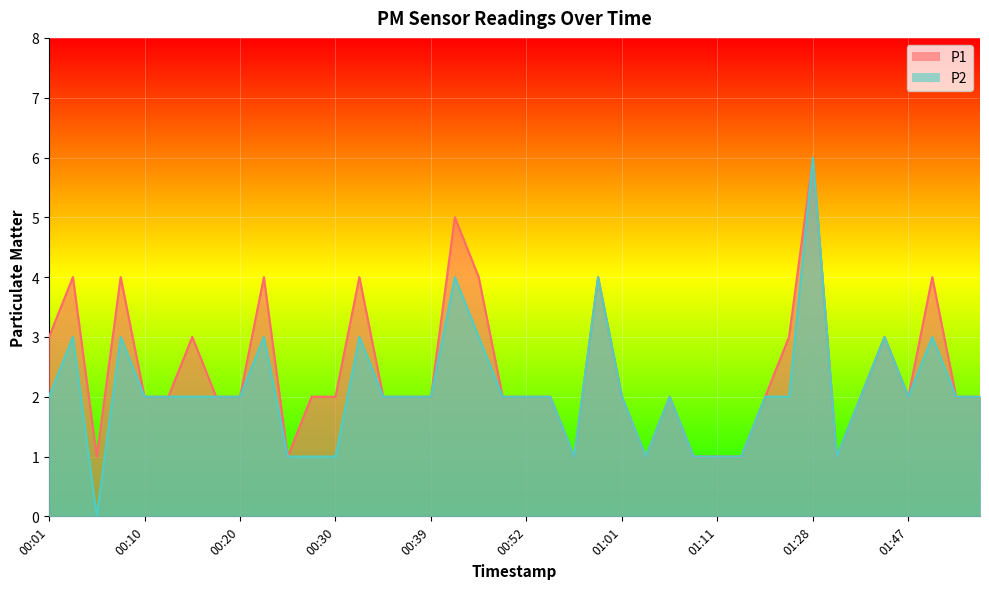

What is the total value across all series at 00:32?

7